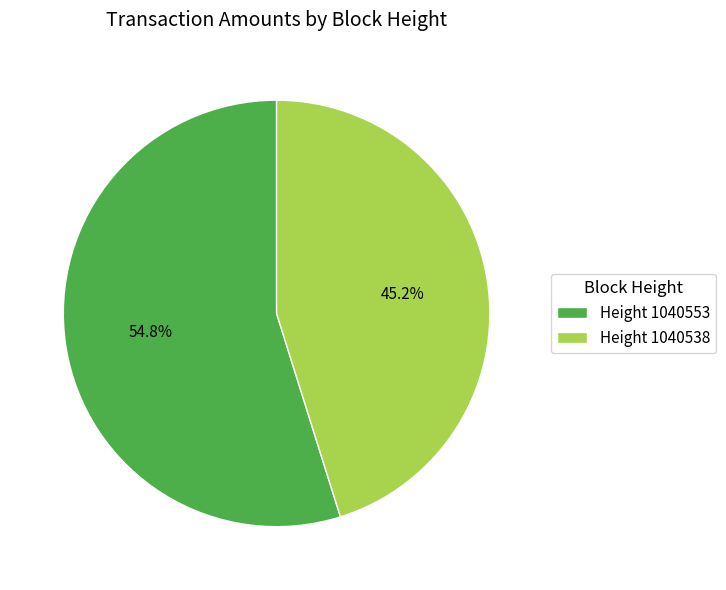

Between Height 1040538 and Height 1040553, which is larger?

Height 1040553